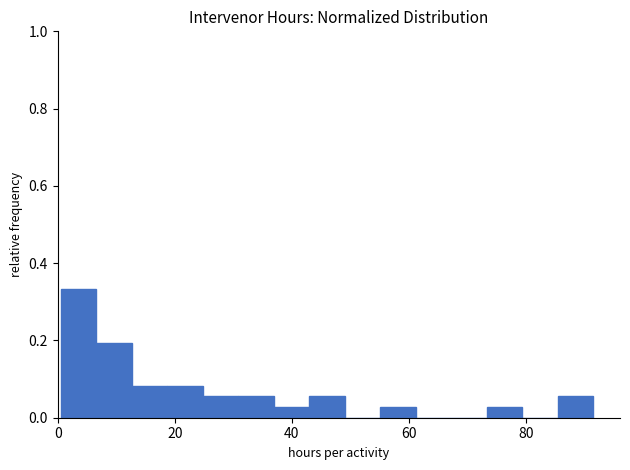

Around what value on the x-axis is the tallest bar? Give the approximate position of its centre, as read against the axis.

4